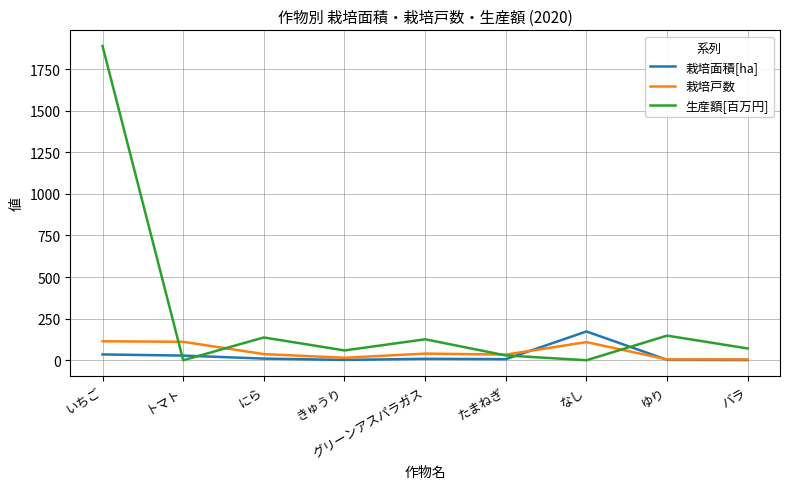

What is the difference between the 栽培面積[ha] values at トマト and なし?

145.0